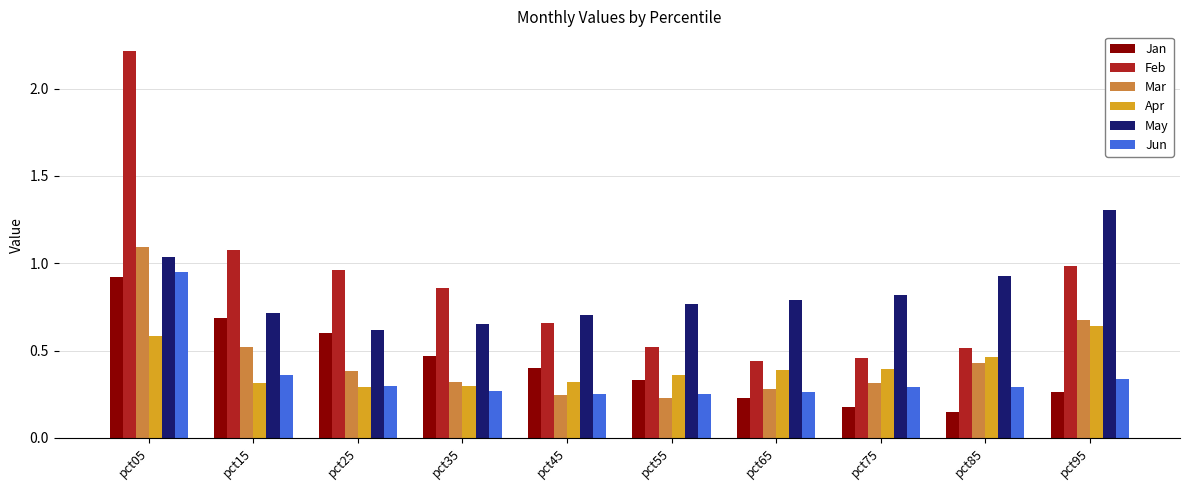

Which series changed the most between pct25 and pct55?

Feb